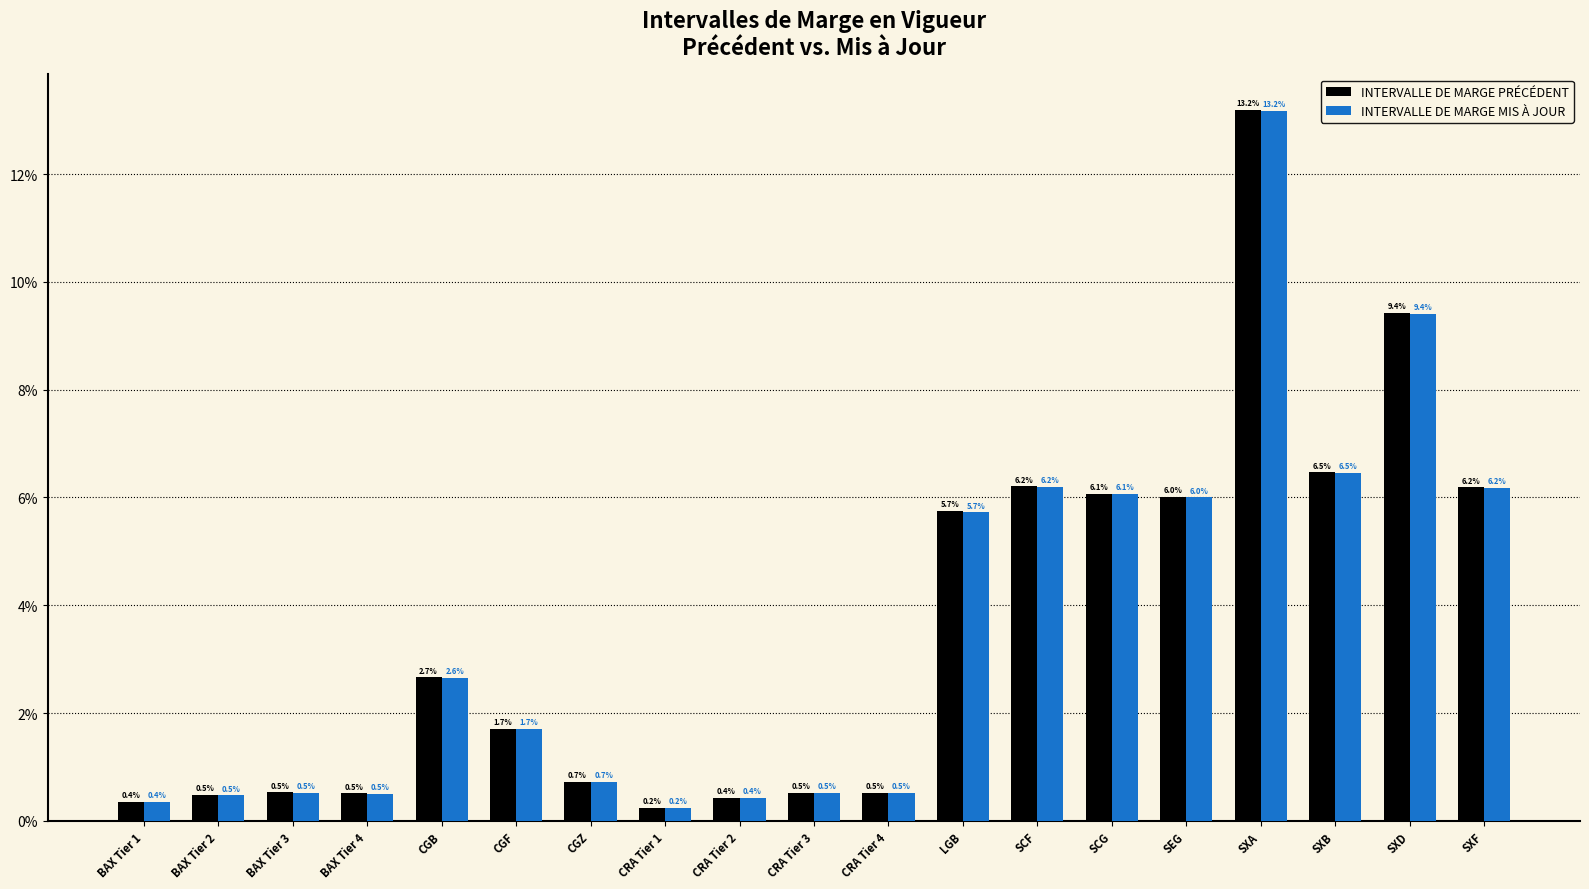

Are the bars horizontal?

No